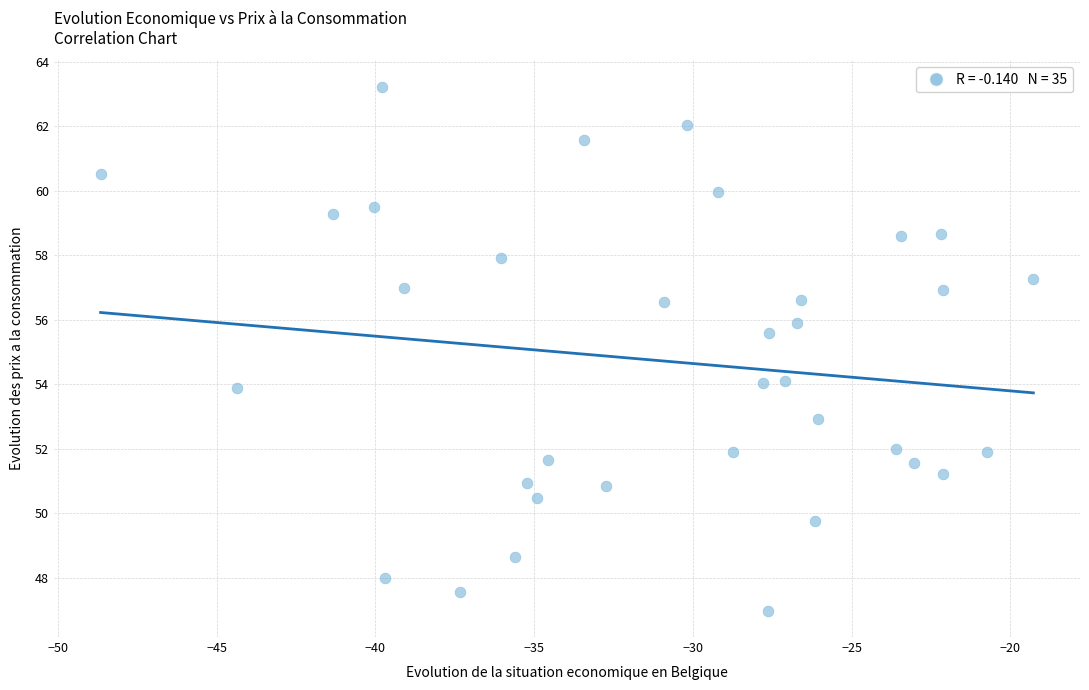

What Y value in the scatter plot is closest to 55?

55.6